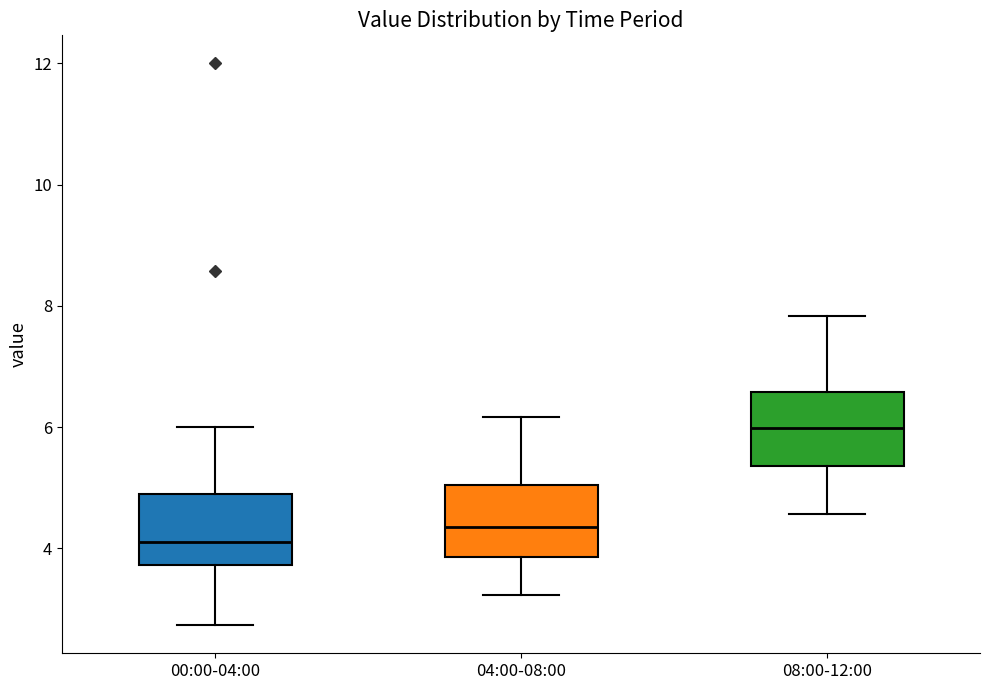

Reading left to right, transcribe this box plot: for each box, give where its median line is, the range the box spans, and where its two whiskers end, as read against the y-axis. The values are not printed on the chart, so give them approximately, as read against the axis.

00:00-04:00: median 4.2, box 3.8 to 5.0, whiskers 2.8 to 6.0
04:00-08:00: median 4.4, box 3.8 to 5.0, whiskers 3.2 to 6.2
08:00-12:00: median 6.0, box 5.4 to 6.6, whiskers 4.6 to 7.8